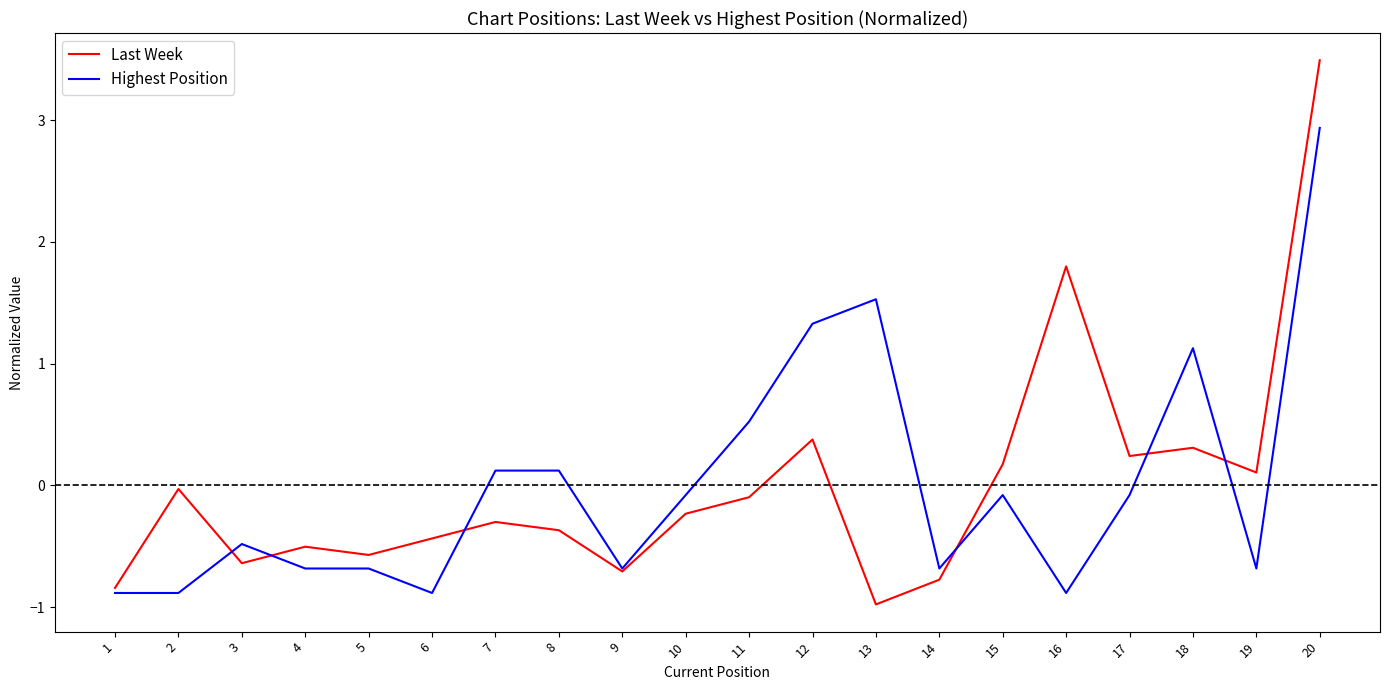

The Highest Position series shows -0.9 at 2. True or false?

True